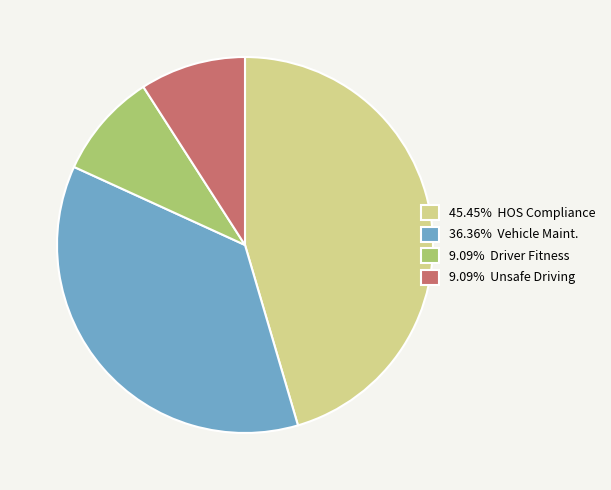

Does any single category account for the majority?

No